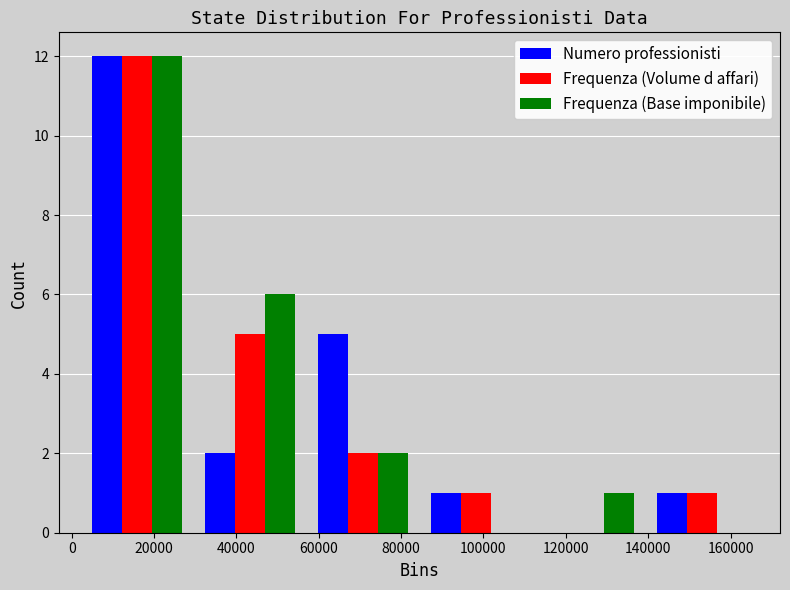

What is the height of the Frequenza (Base imponibile) bar covering 56000 to 84000 on the x-axis? Neither the bar edges nor the heights are printed on the chart, so give them approximately, as read against the axes.

2